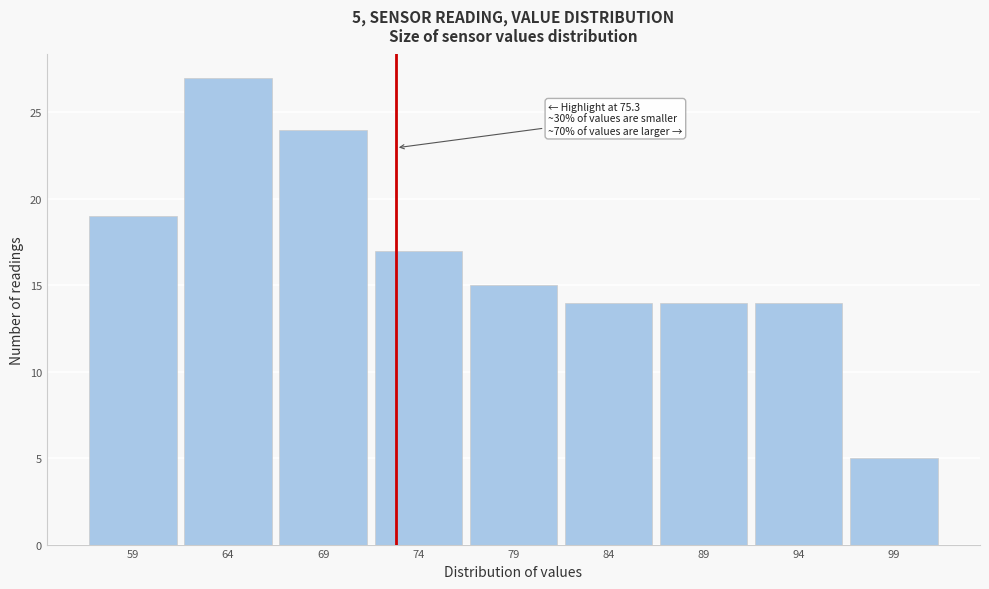

Reading left to right, what are all the values shown in this chart?

19	27	24	17	15	14	14	14	5